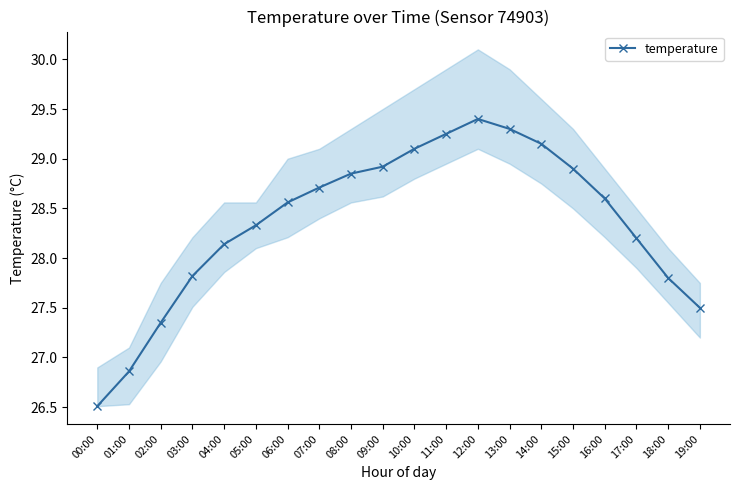

True or false: the data shows 45.9 at 00:00.

False